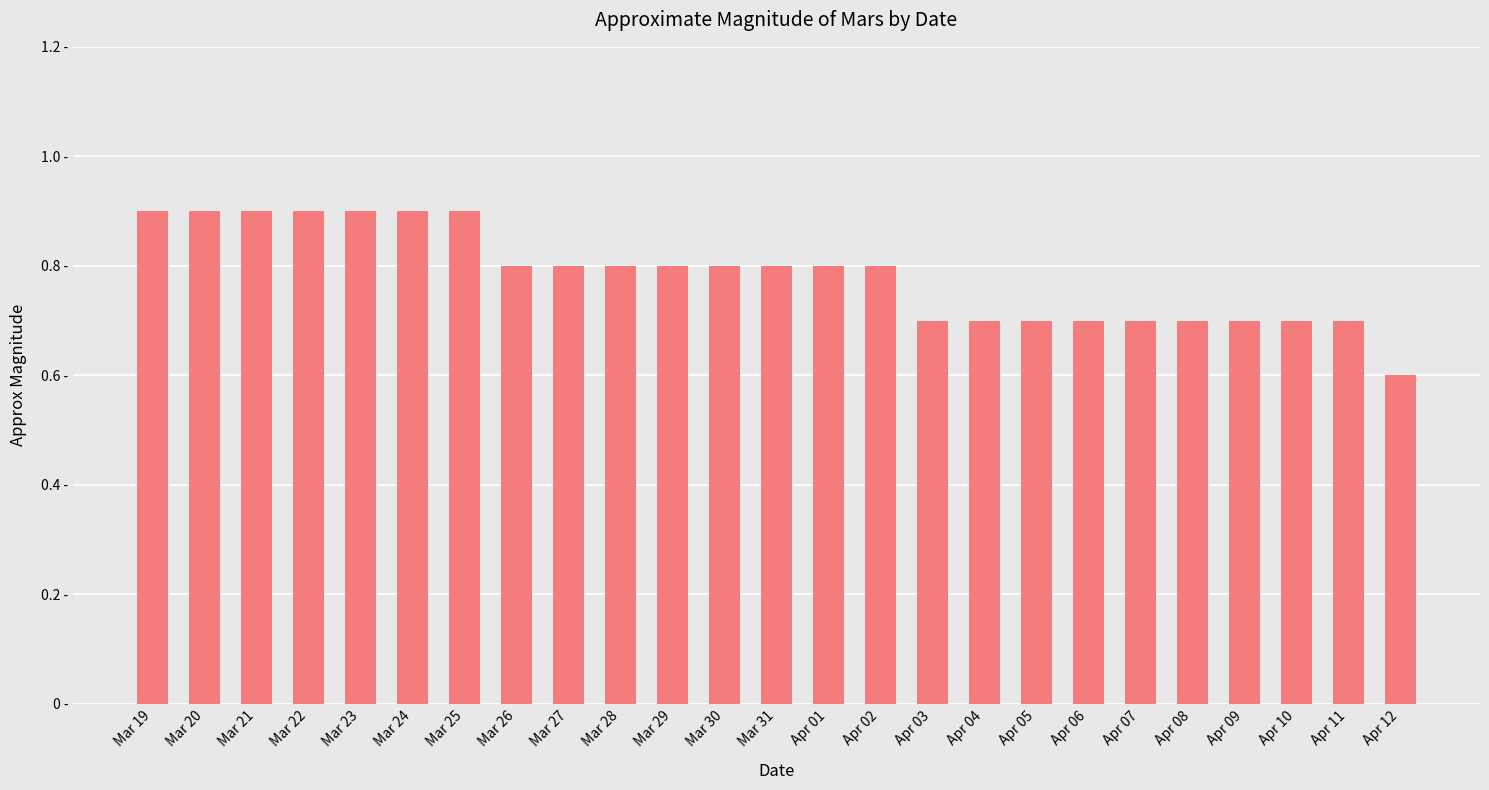

The value at Apr 05 is 0.7. True or false?

True